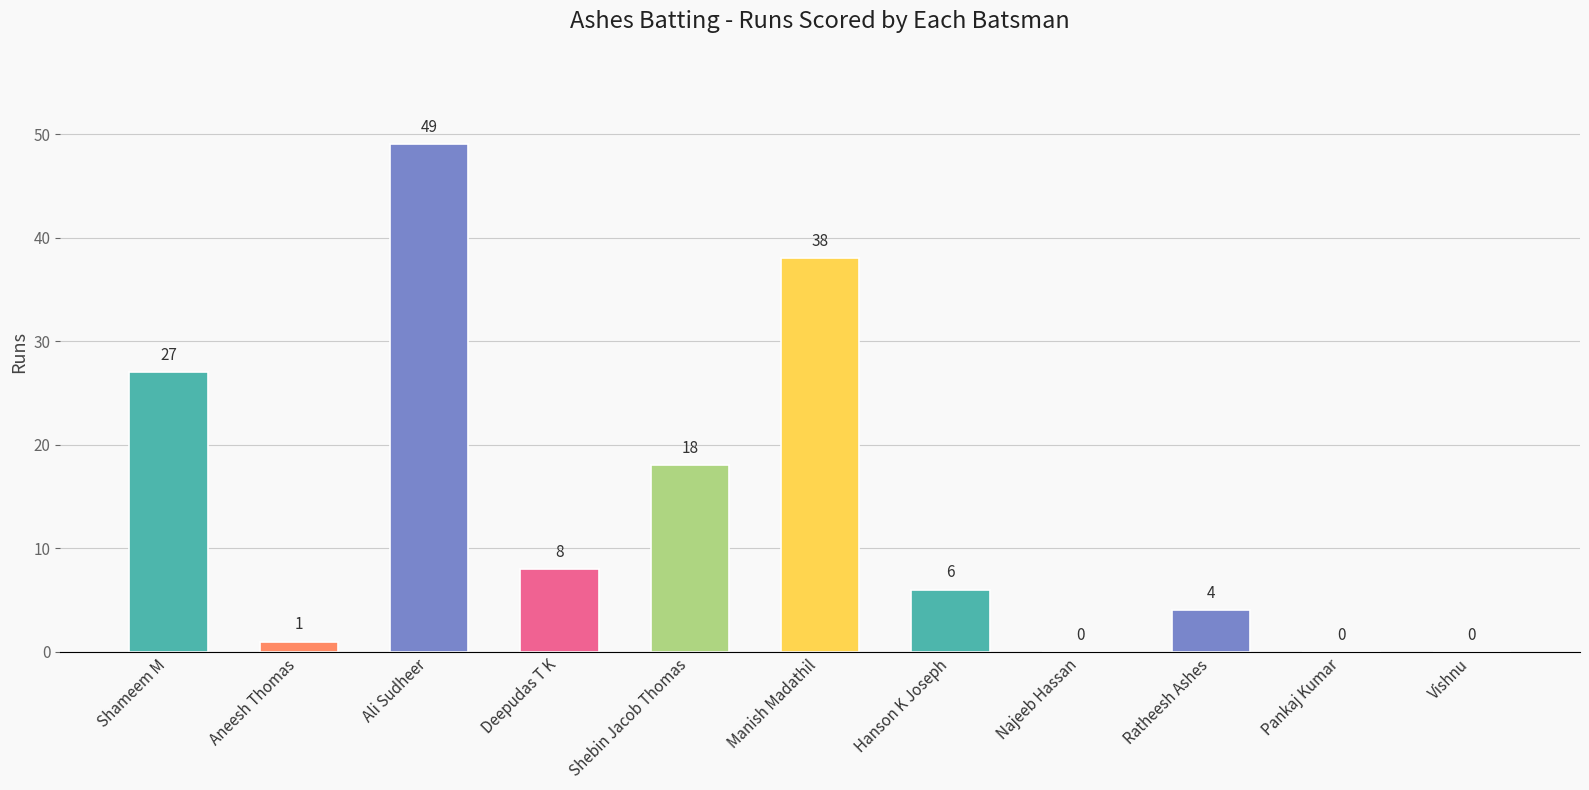

What is the sum of the values at Ali Sudheer and Pankaj Kumar?

49